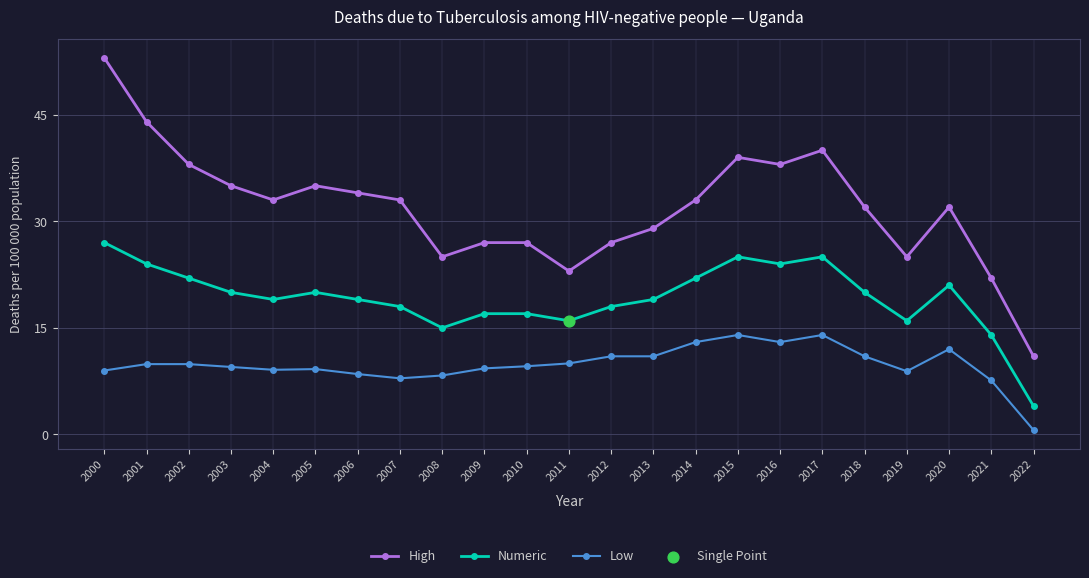

What is the difference between the highest and lowest values at 2011?

13.0